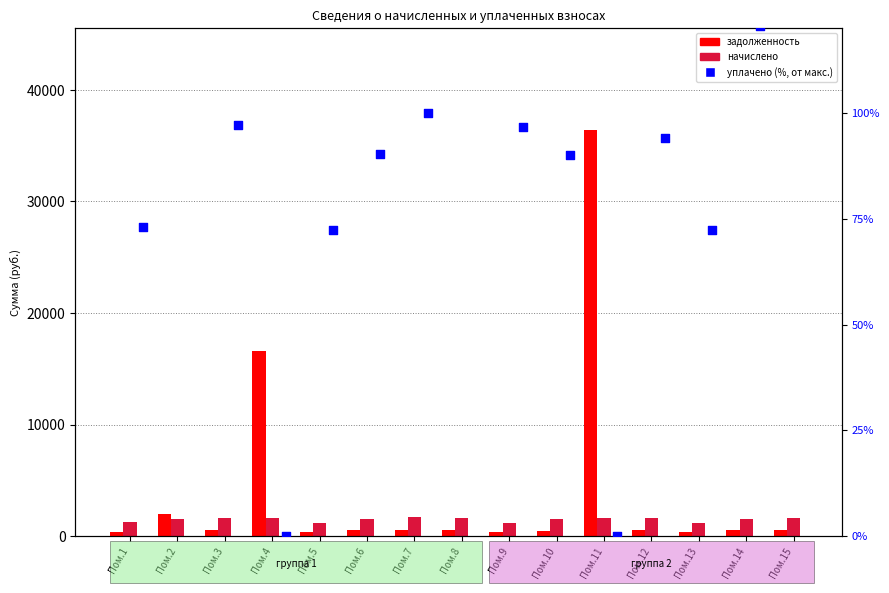

At how many categories does at least one series exceed 8901?

2